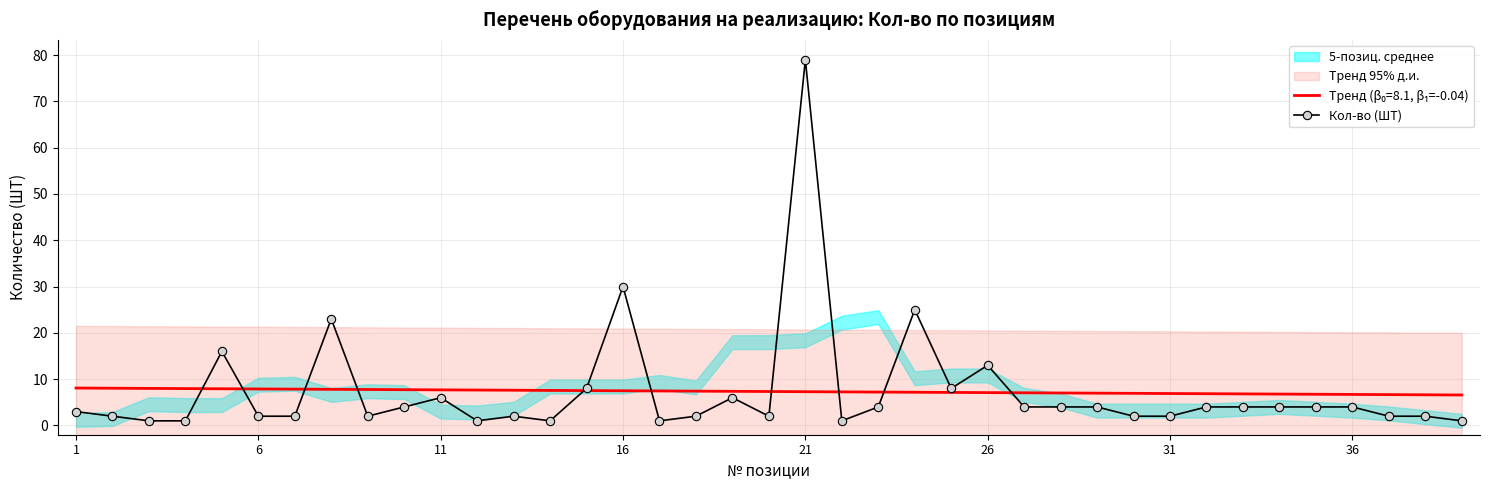

At which label does Кол-во (ШТ) reach its peak?

21